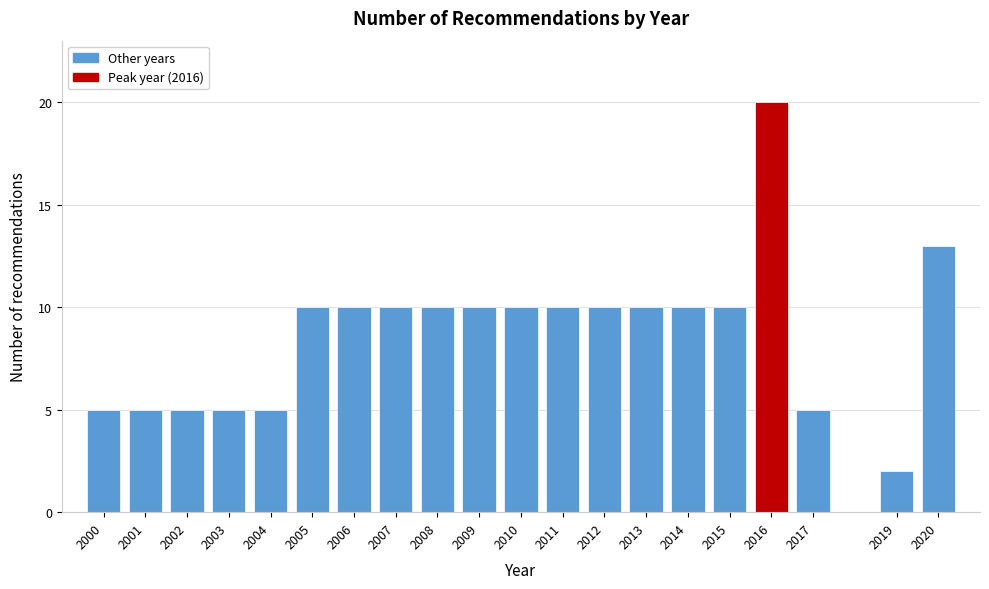

Reading left to right, list all the values displayed in this chart.

5	5	5	5	5	10	10	10	10	10	10	10	10	10	10	10	20	5	2	13